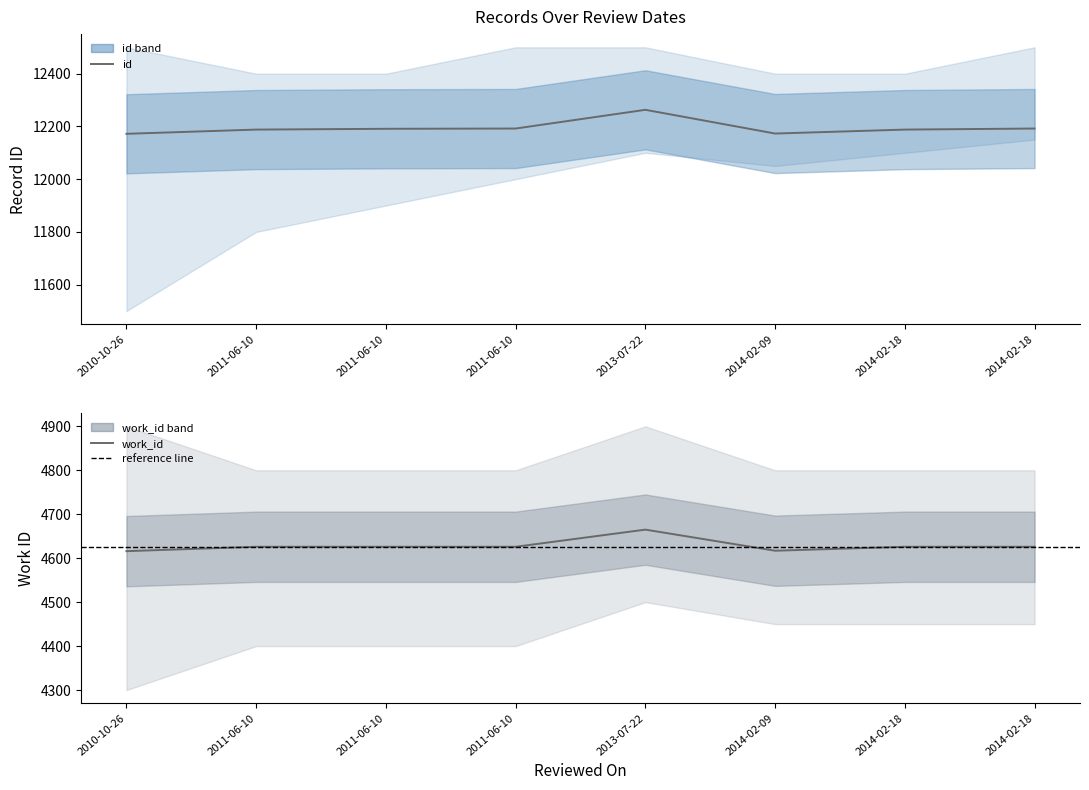

How many values in the work_id series are below 4626?

2